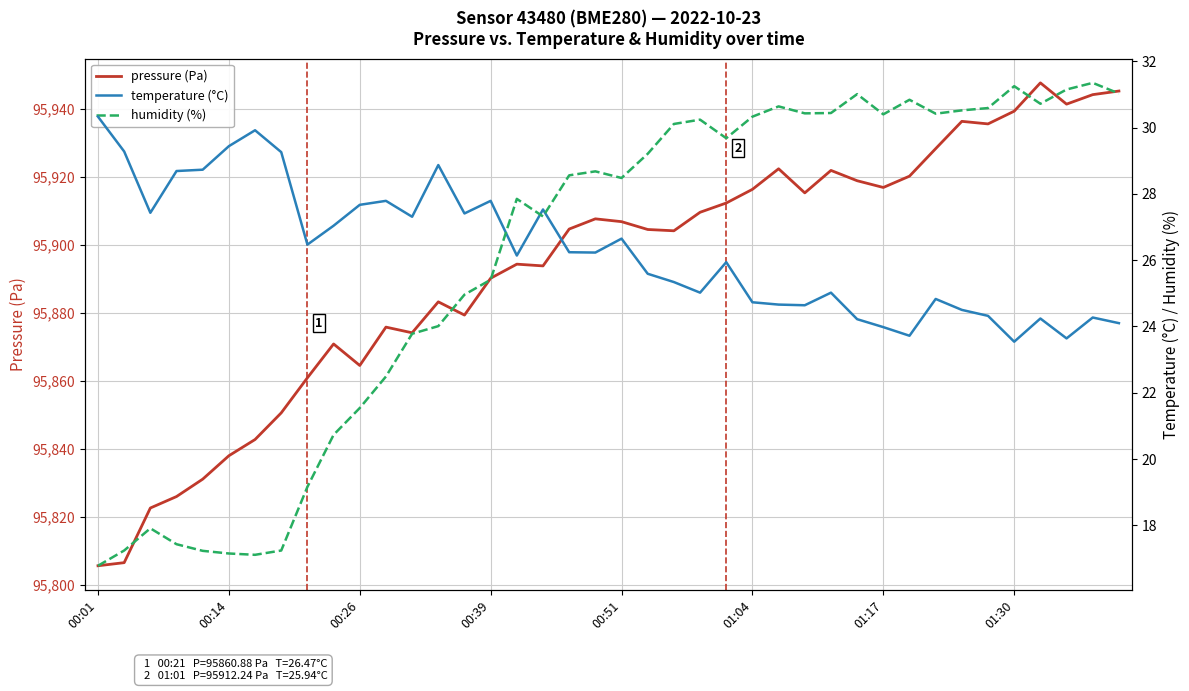

What is the difference between the maximum and second lowest values in the humidity (%) series?

14.2